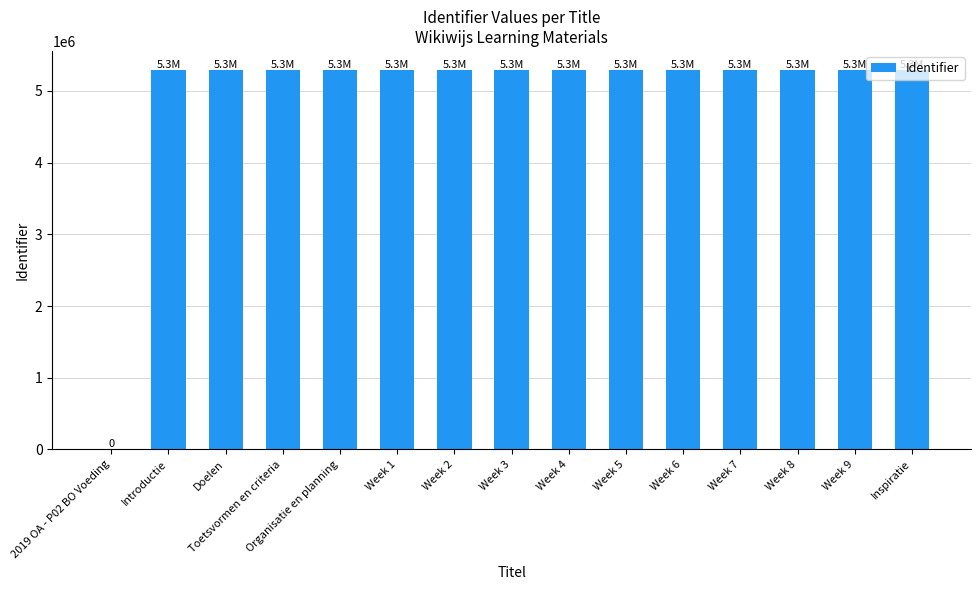

What is the maximum value shown in the chart?

5292993